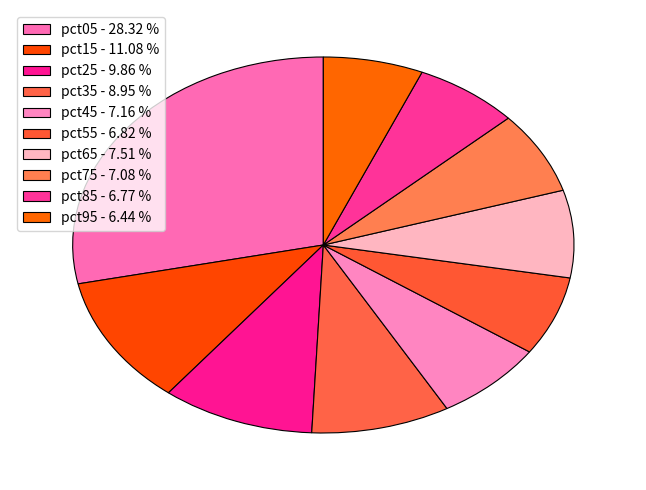

What percentage is the pct85 slice, to the nearest percent?

7%